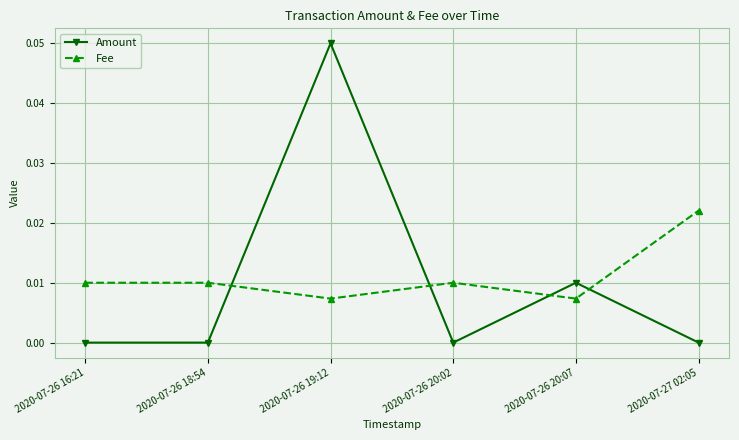

What are all the series names shown in the legend?

Amount, Fee